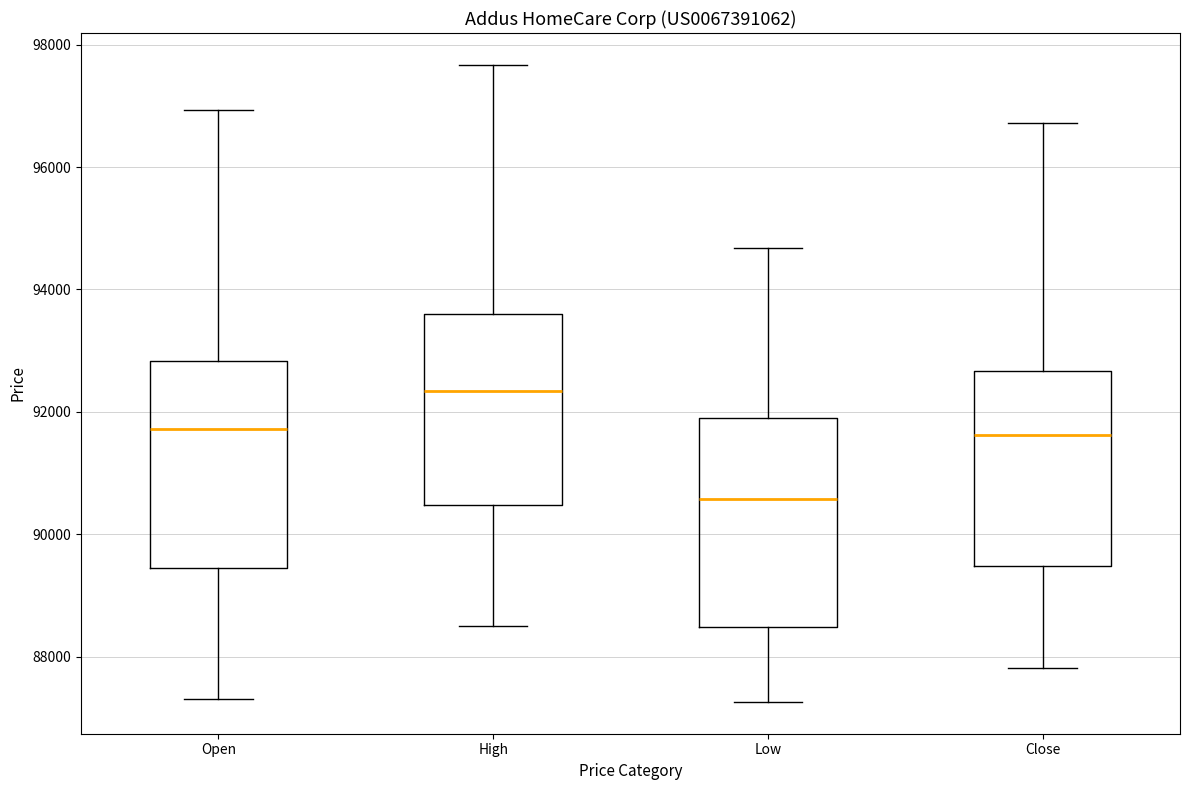

Where is the upper edge of the box for Open on the y-axis? The values are not printed on the chart, so give them approximately, as read against the axis.

92800